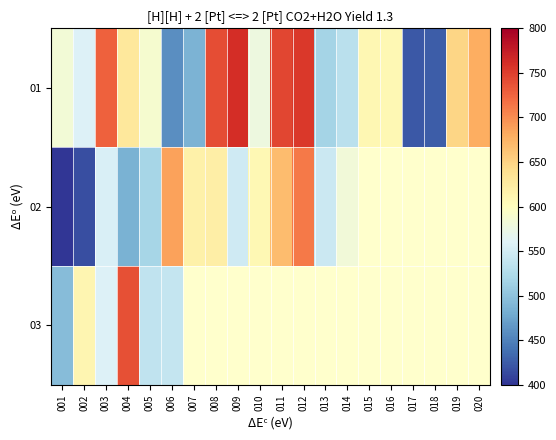

Rank the series by their maximum value, from lowest to highest.

02, 03, 01